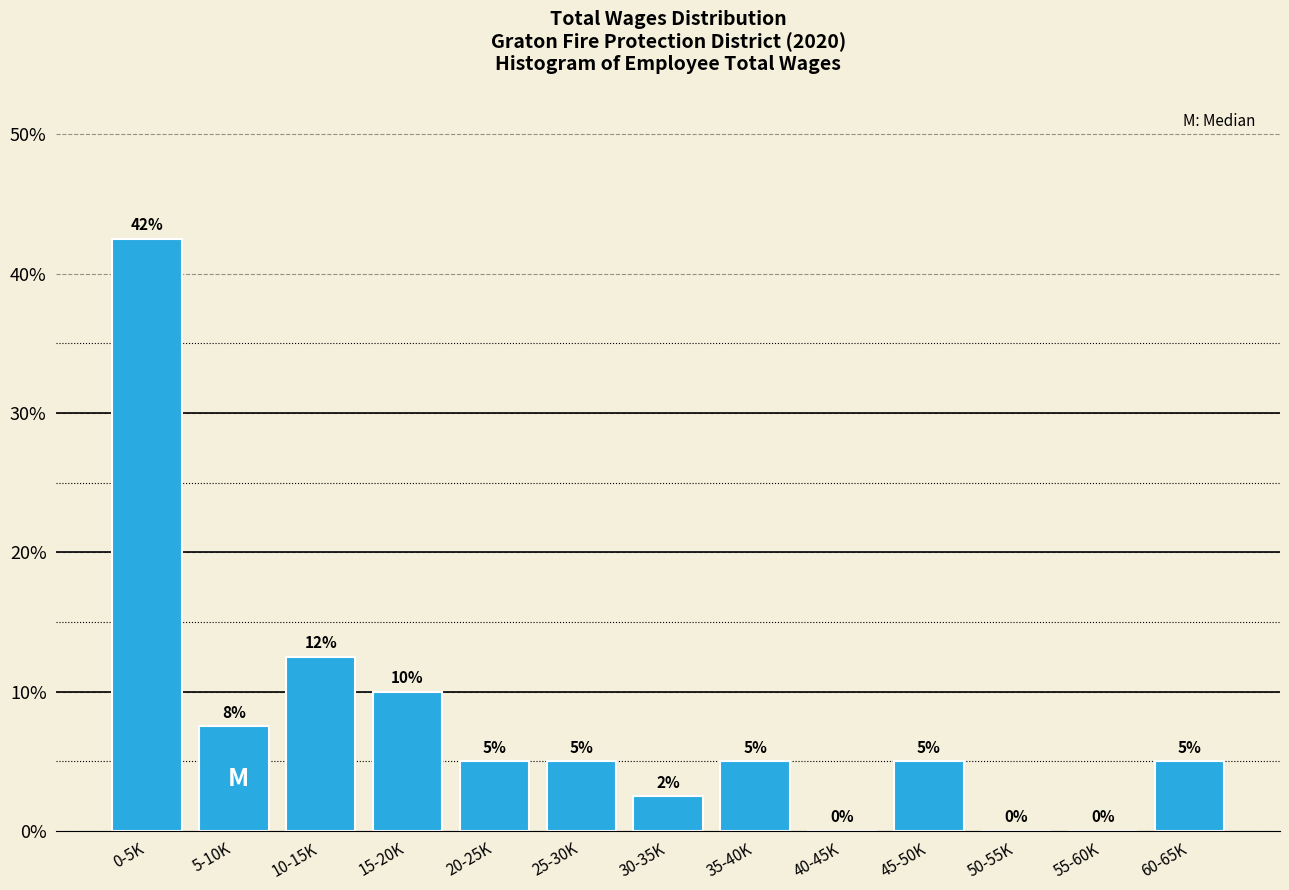

At which label is the value closest to 21?

10-15K